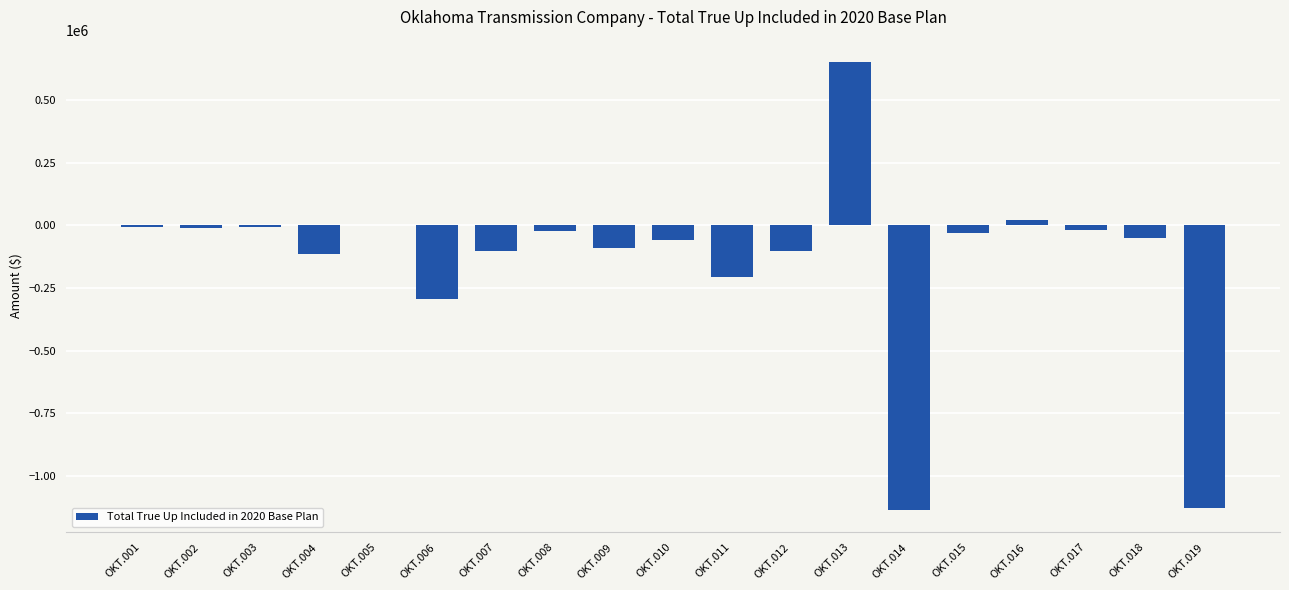

Are the bars grouped side by side (vs. stacked)?

No